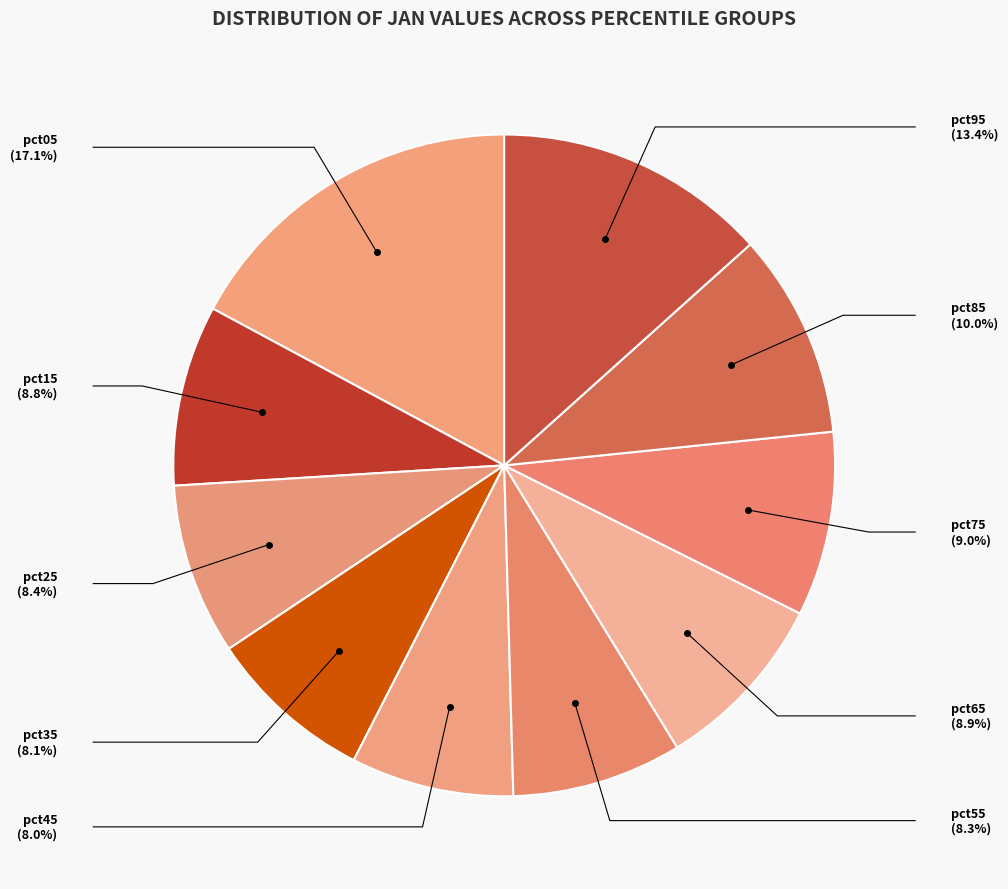

Does pct55 represent more than half of the total?

No